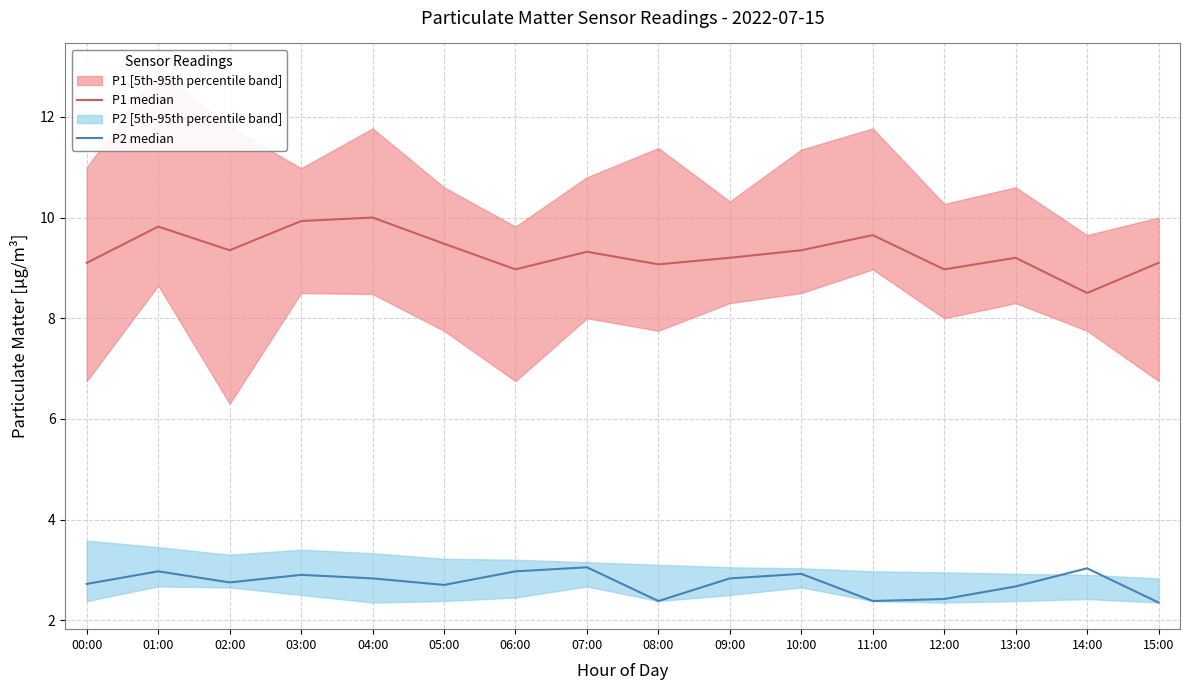

List the series in order of their overall mean, lowest first.

P2 median, P1 median